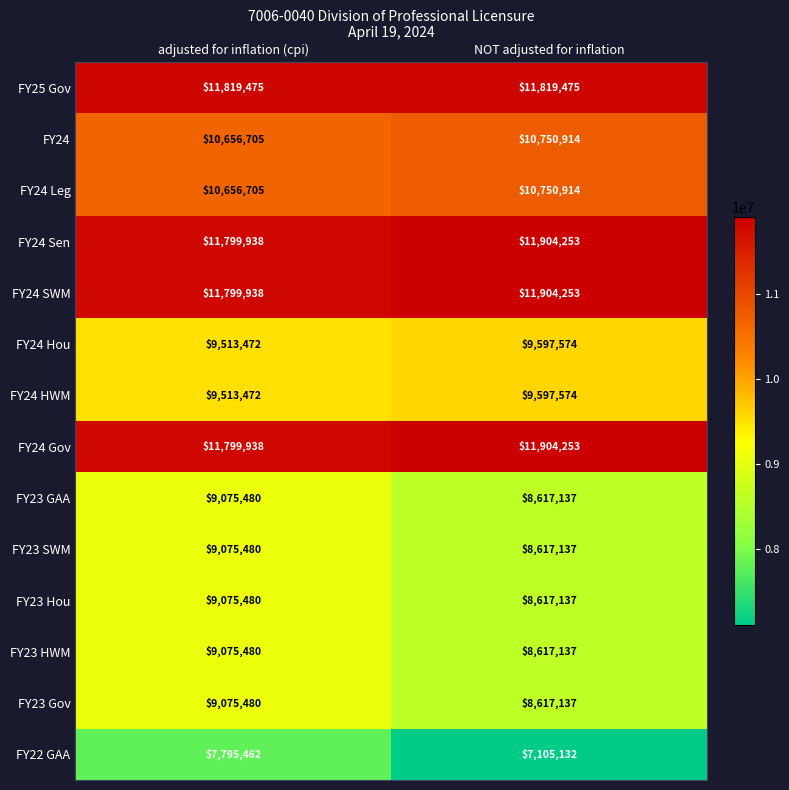

What is the total value across all series at NOT adjusted for inflation?

138420027